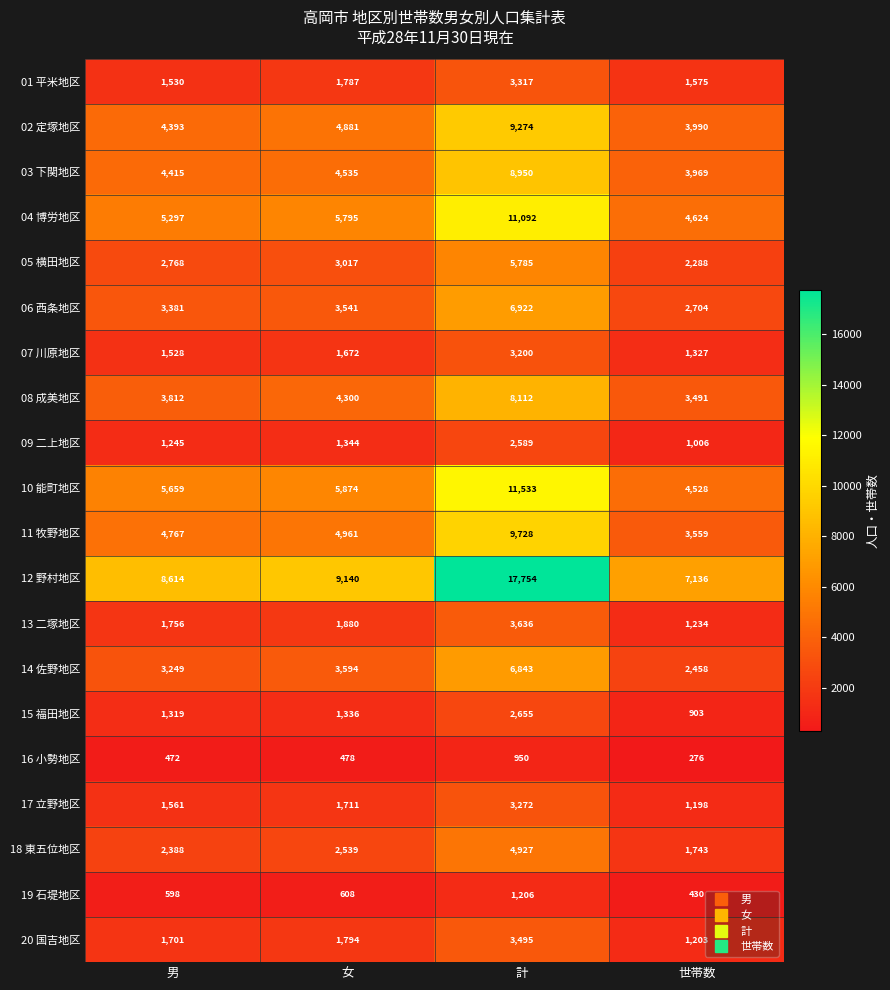

Rank the series at 女 from lowest to highest value.

16 小勢地区, 19 石堤地区, 15 福田地区, 09 二上地区, 07 川原地区, 17 立野地区, 01 平米地区, 20 国吉地区, 13 二塚地区, 18 東五位地区, 05 横田地区, 06 西条地区, 14 佐野地区, 08 成美地区, 03 下関地区, 02 定塚地区, 11 牧野地区, 04 博労地区, 10 能町地区, 12 野村地区